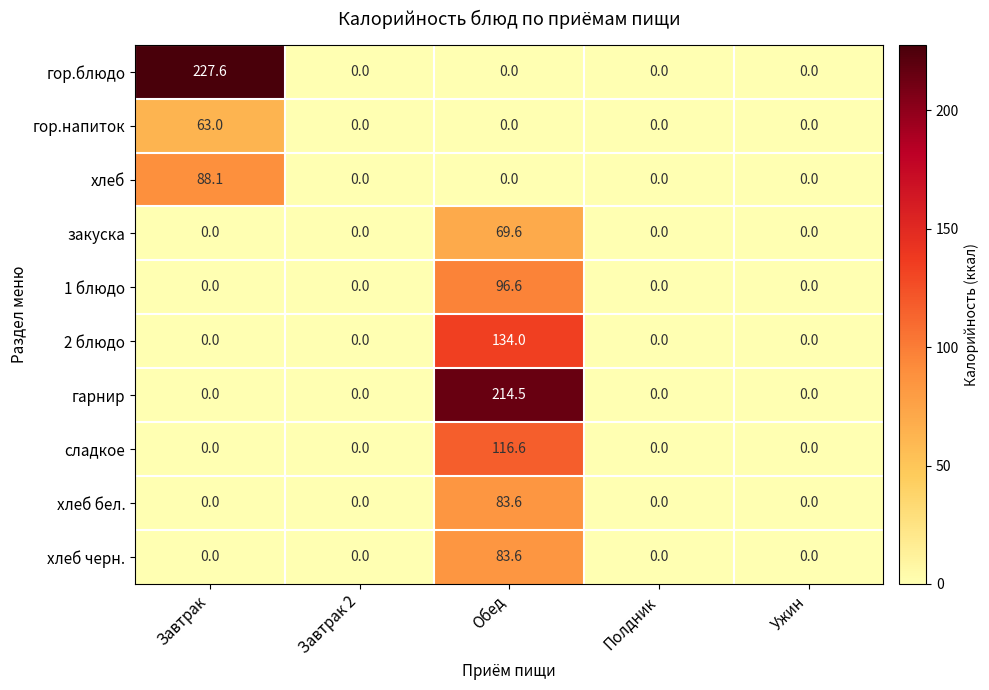

What is the maximum value for хлеб черн.?

83.6